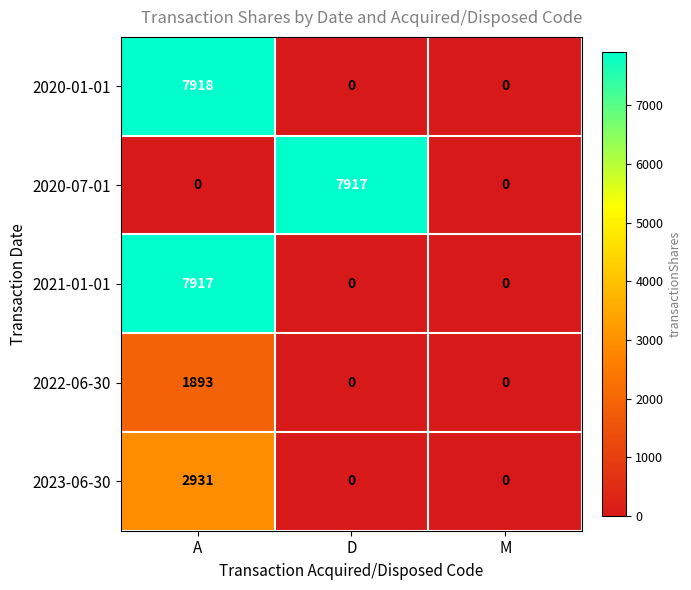

Which series has the largest total across all categories?

2020-01-01